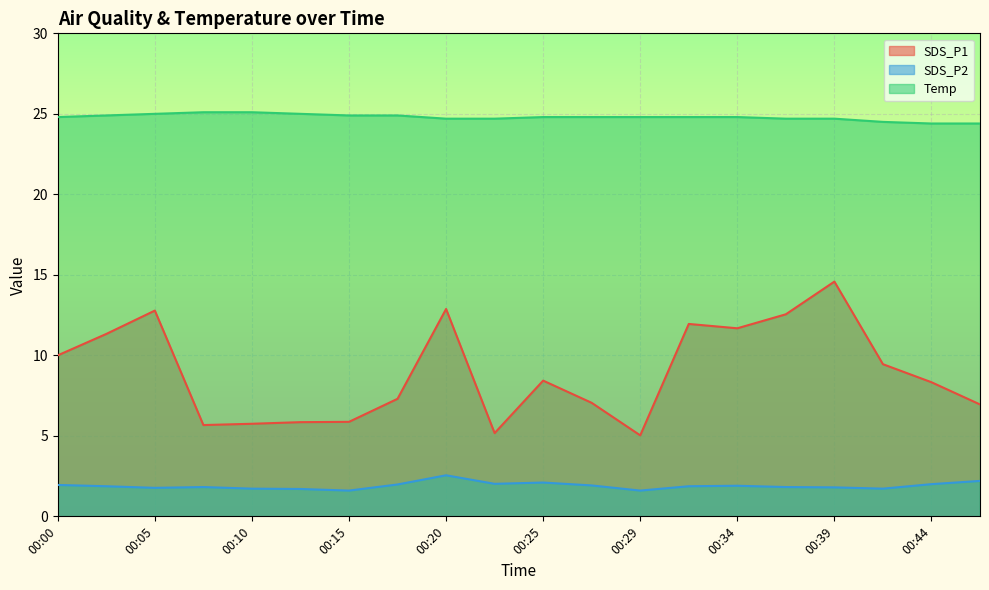

What is the difference between the maximum and minimum values in the SDS_P2 series?

0.9